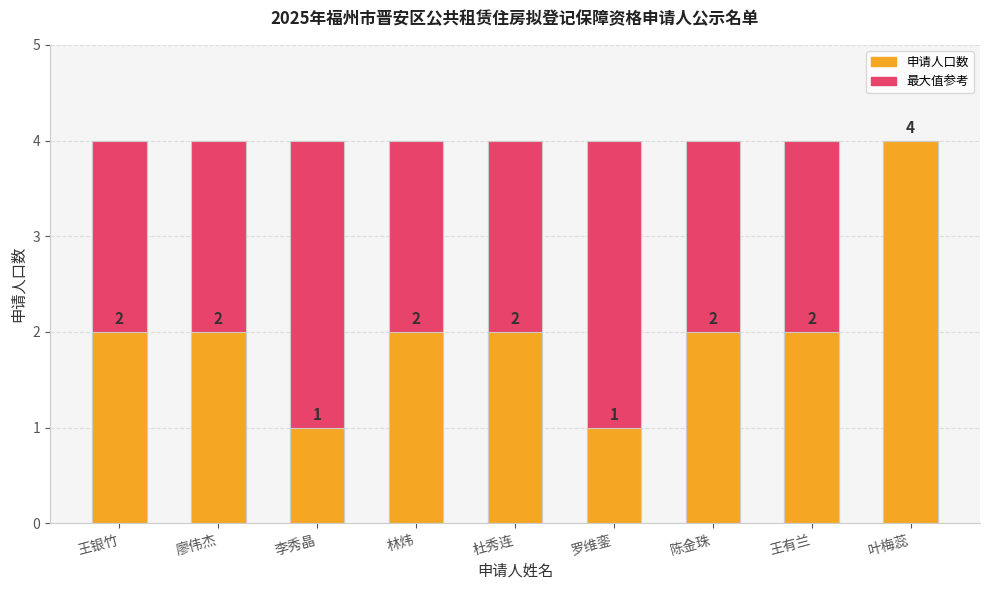

What is the label of the 6th bar from the right?

林炜